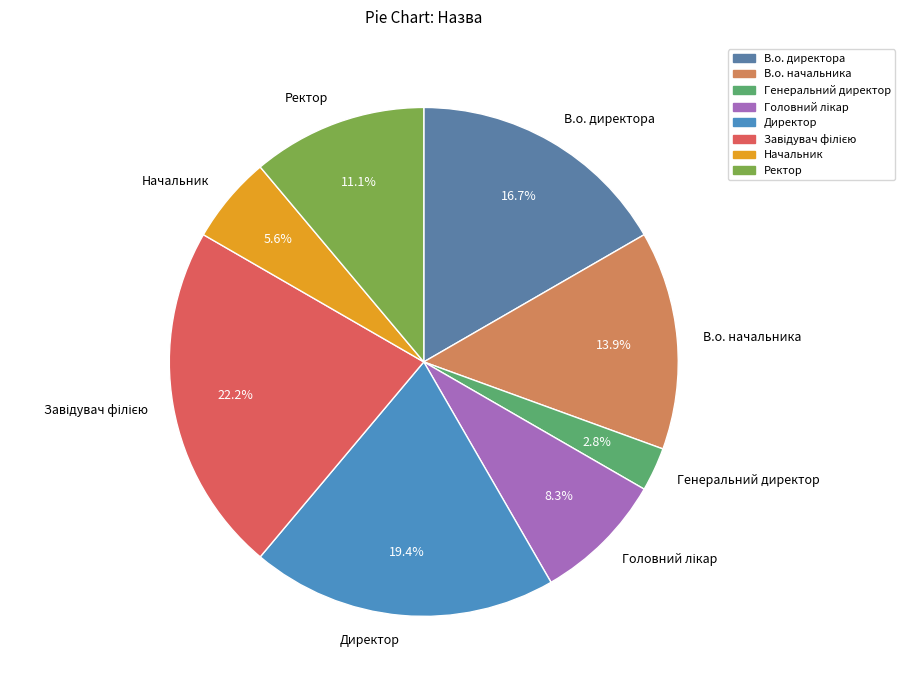

To the nearest percent, what is the average slice percentage?

12%